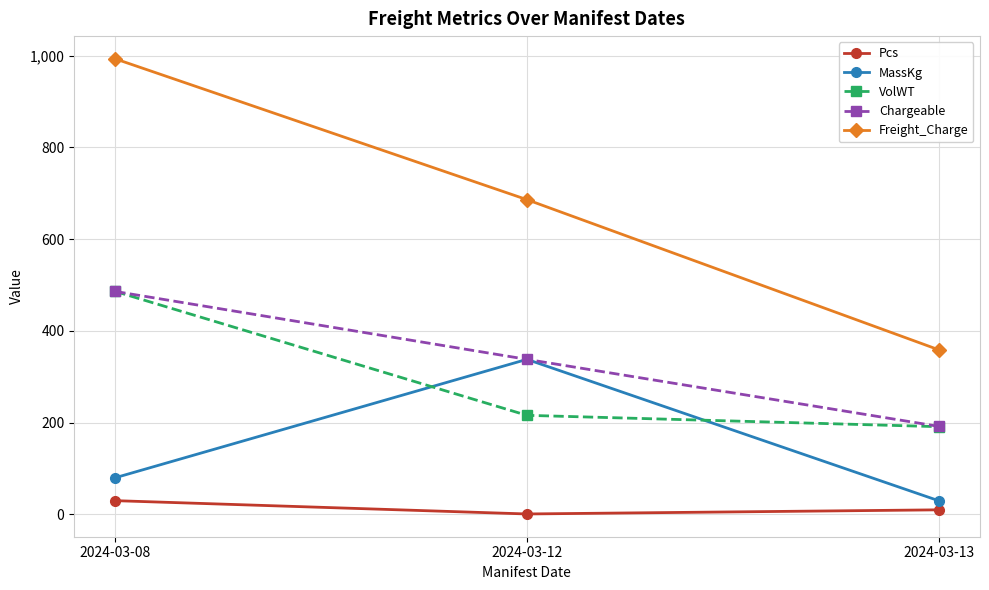

At which label does MassKg reach its peak?

2024-03-12